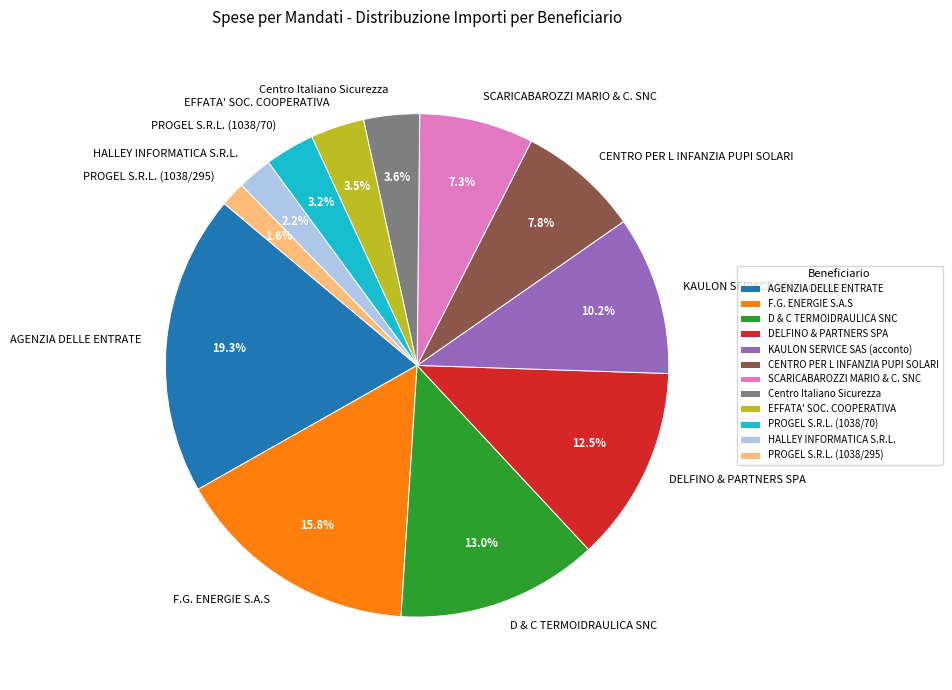

True or false: Centro Italiano Sicurezza accounts for 4% of the total.

True